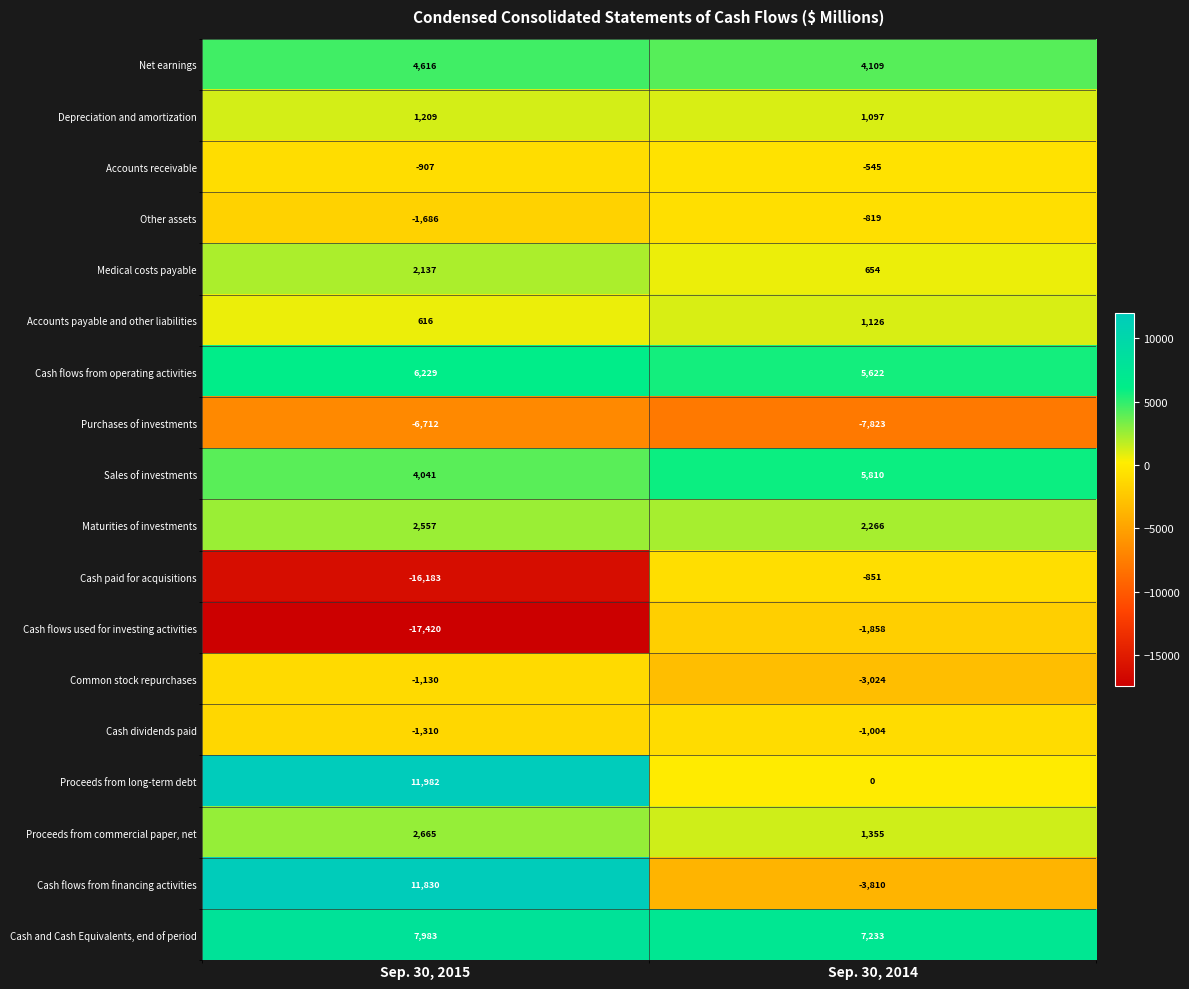

The value of Maturities of investments at Sep. 30, 2014 is 2266. True or false?

True